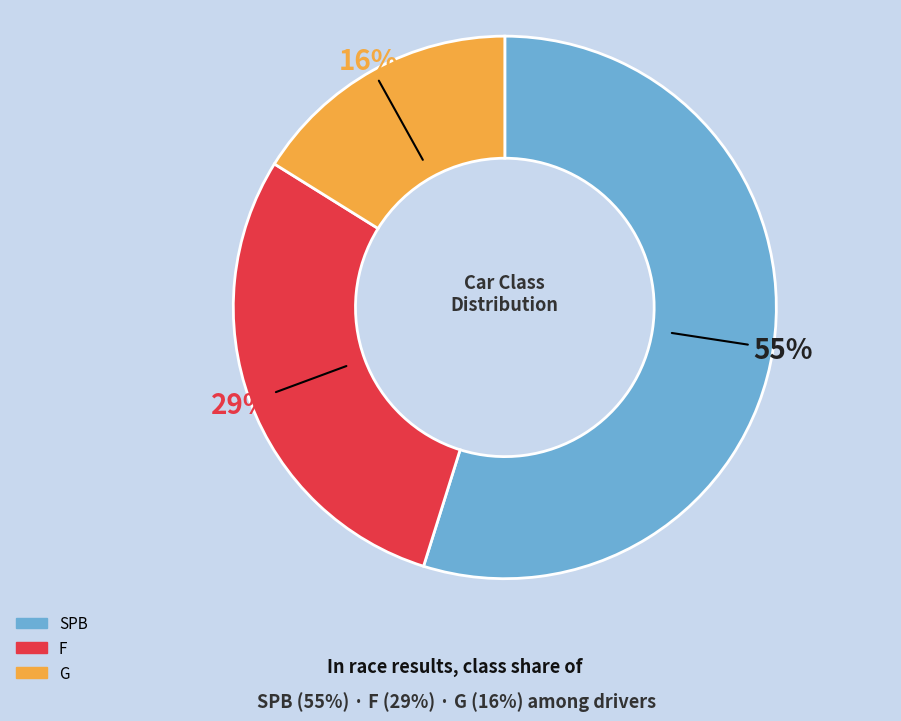

To the nearest percent, what percentage of the pie is SPB?

55%